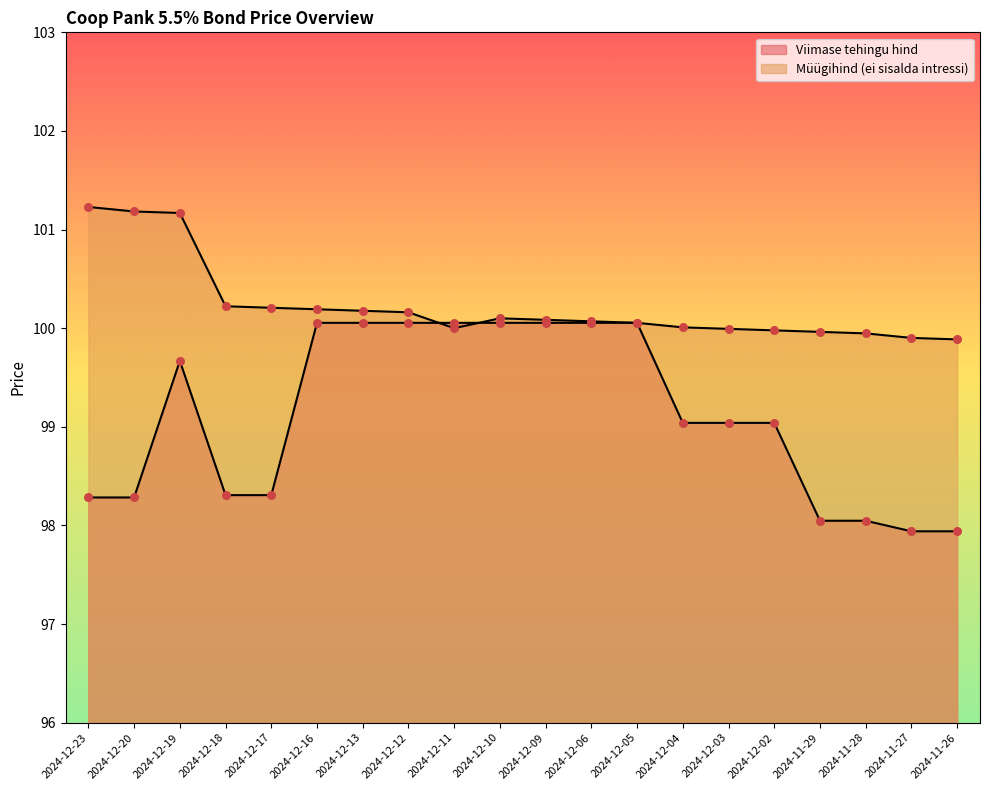

Is the value of Müügihind (ei sisalda intressi) at 2024-12-11 greater than the value of Viimase tehingu hind at 2024-11-28?

Yes